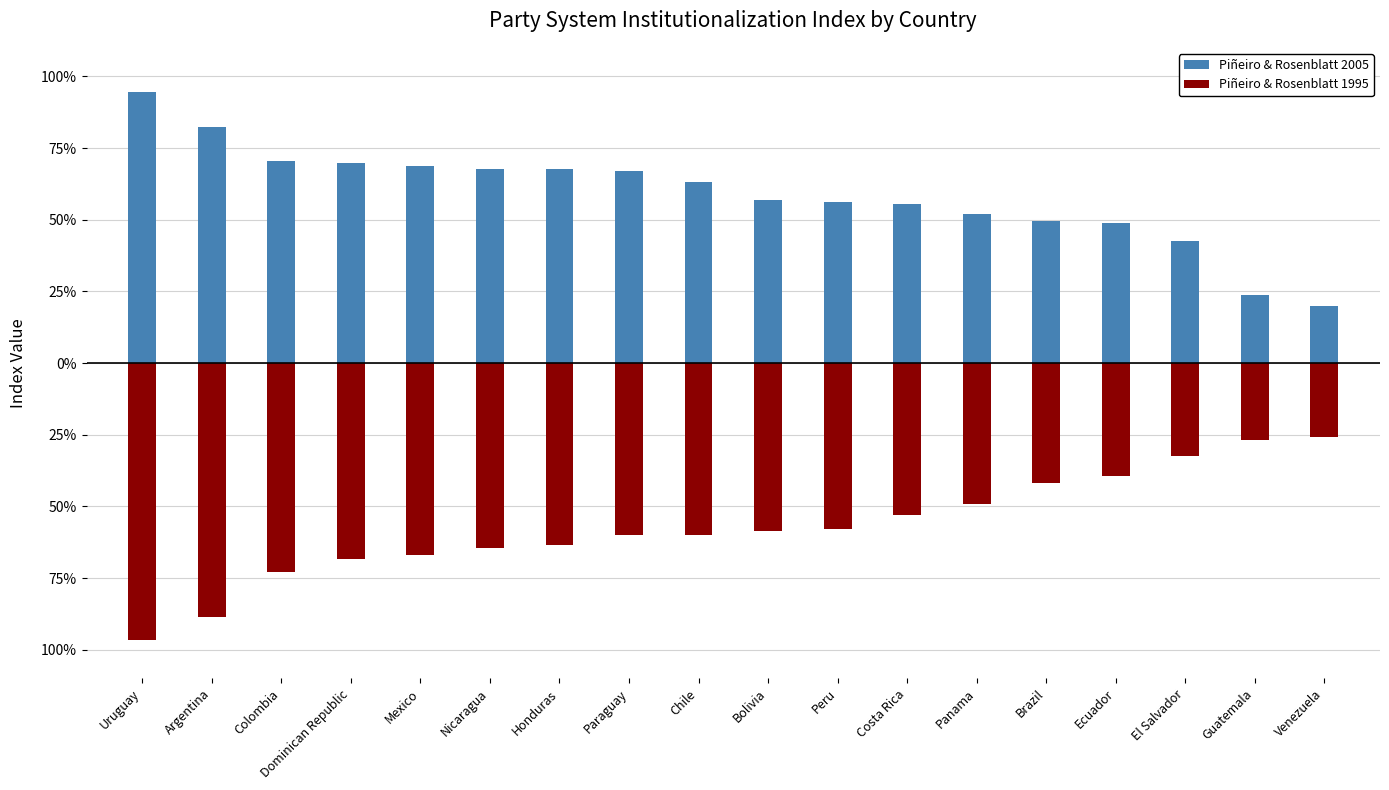

Rank the categories by Piñeiro & Rosenblatt 1995 value from lowest to highest.

Uruguay, Argentina, Colombia, Dominican Republic, Mexico, Nicaragua, Honduras, Paraguay, Chile, Bolivia, Peru, Costa Rica, Panama, Brazil, Ecuador, El Salvador, Guatemala, Venezuela